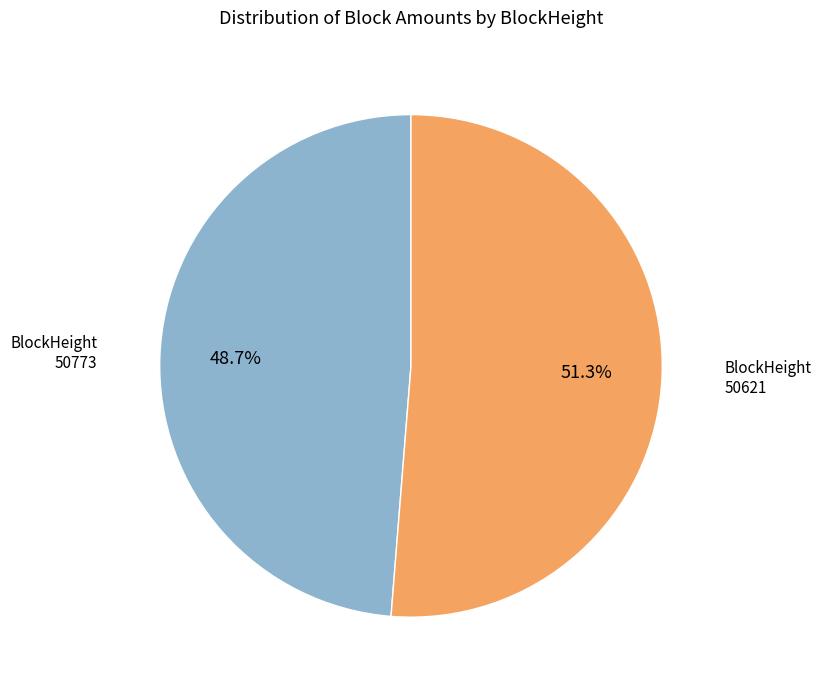

What percentage do 50773 and 50621 together represent?

100.0%